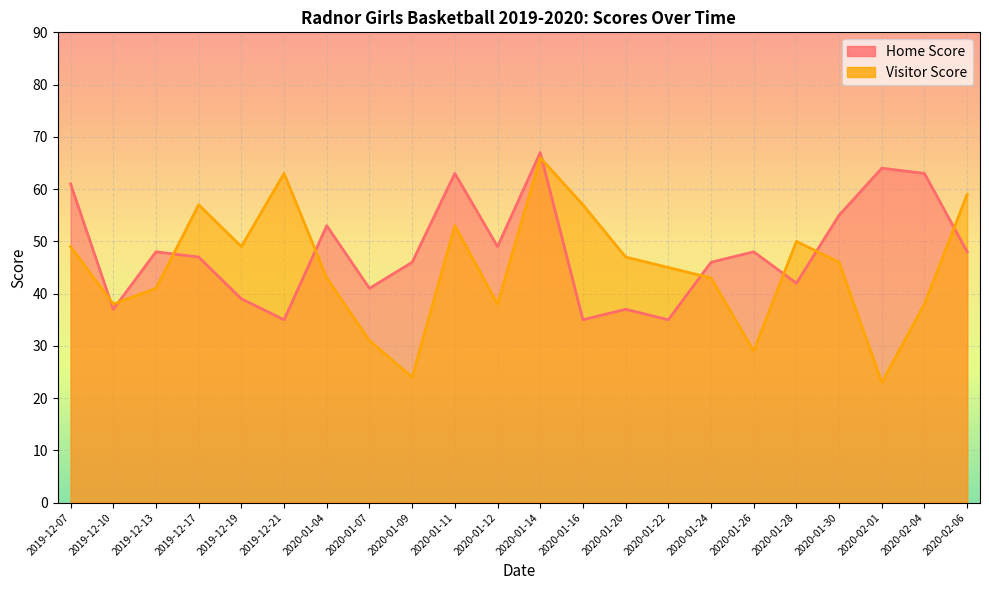

What is the label of the 18th point from the left?

2020-01-28